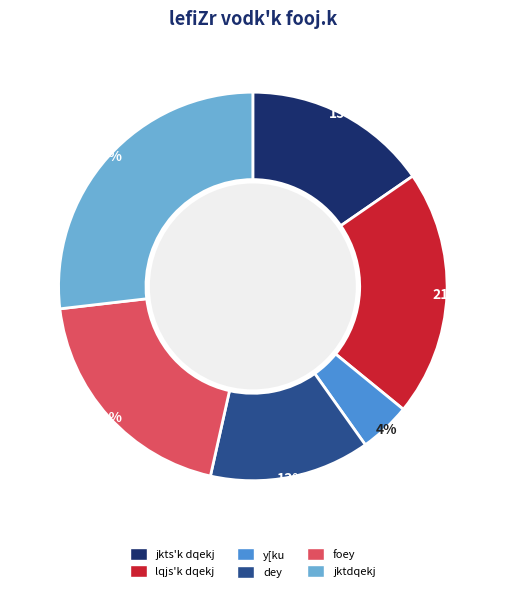

Count the number of slices in the pie.

6